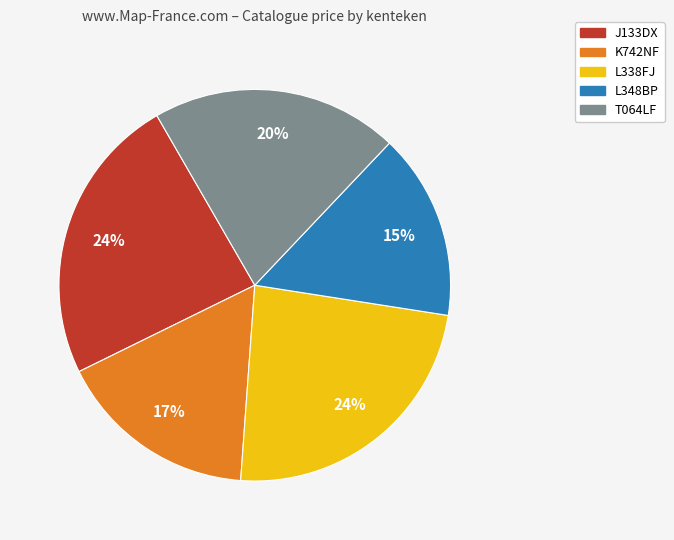

Which slice is the smallest?

L348BP